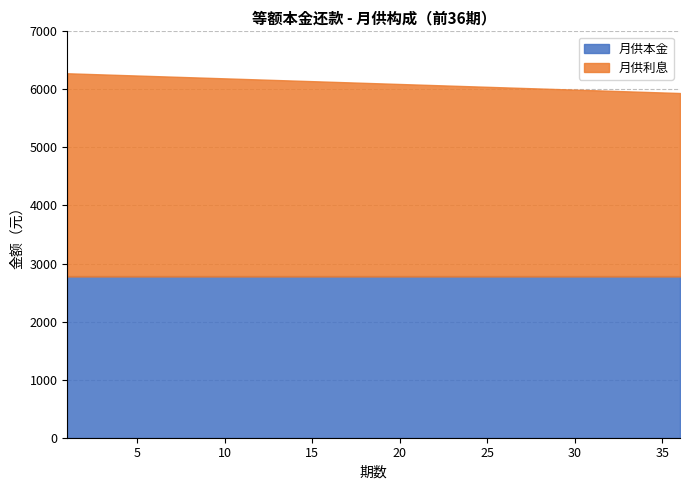

True or false: 月供本金 has a value of 4238.0 at 34.

False